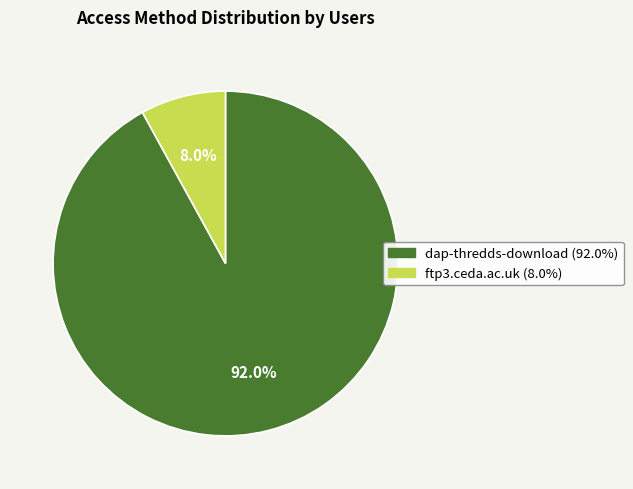

Between ftp3.ceda.ac.uk and dap-thredds-download, which is larger?

dap-thredds-download